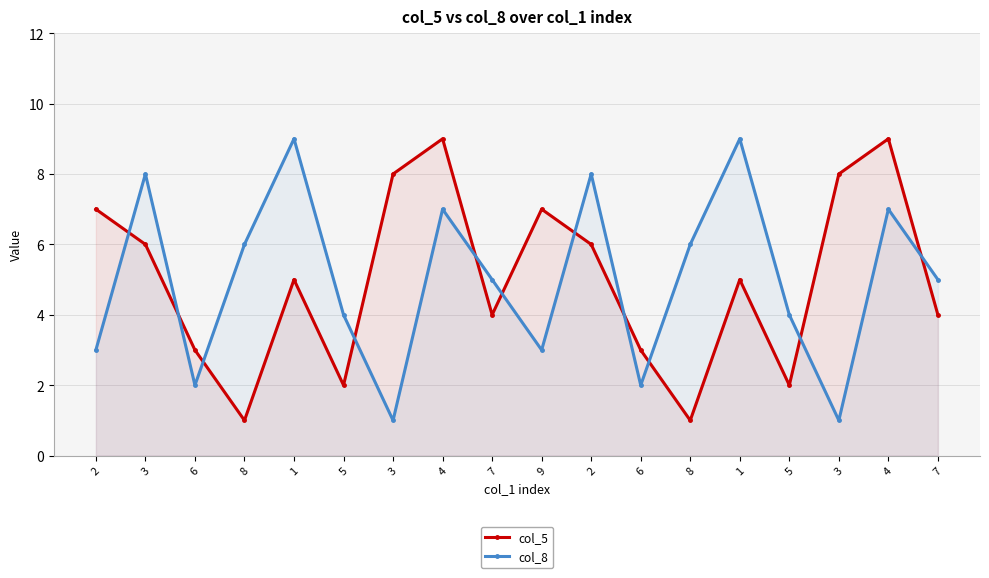

Does the chart display data point markers on the line(s)?

Yes